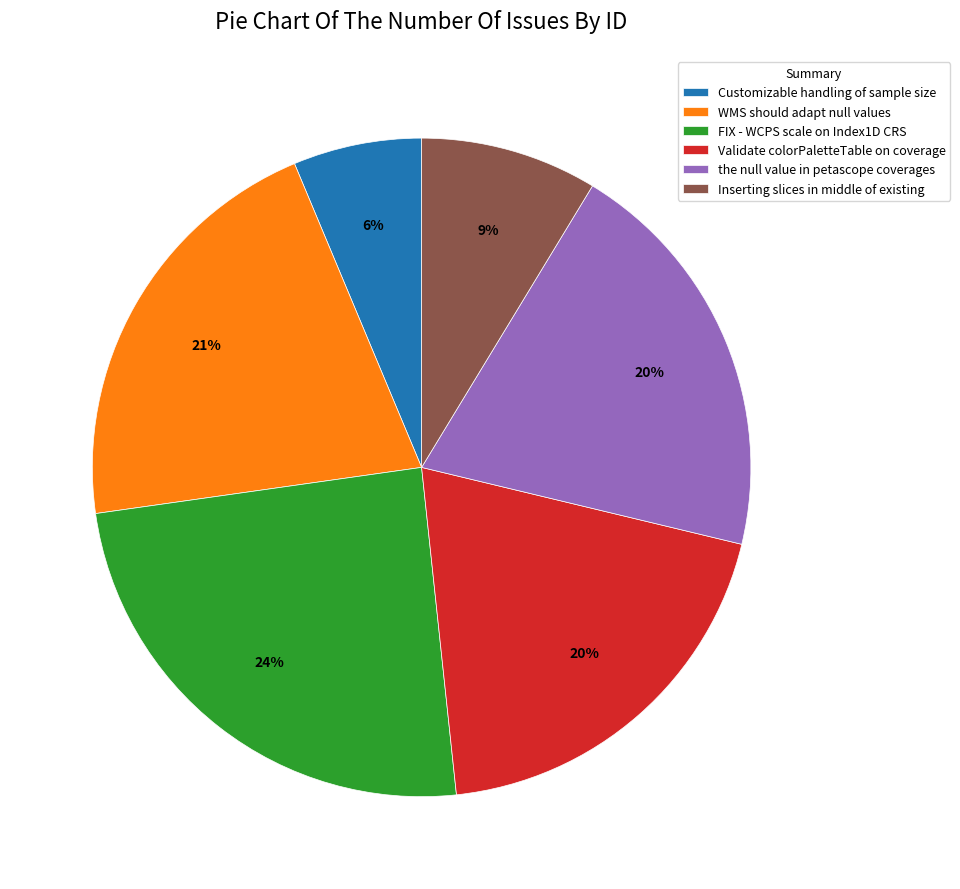

To the nearest percent, what is the average slice percentage?

17%